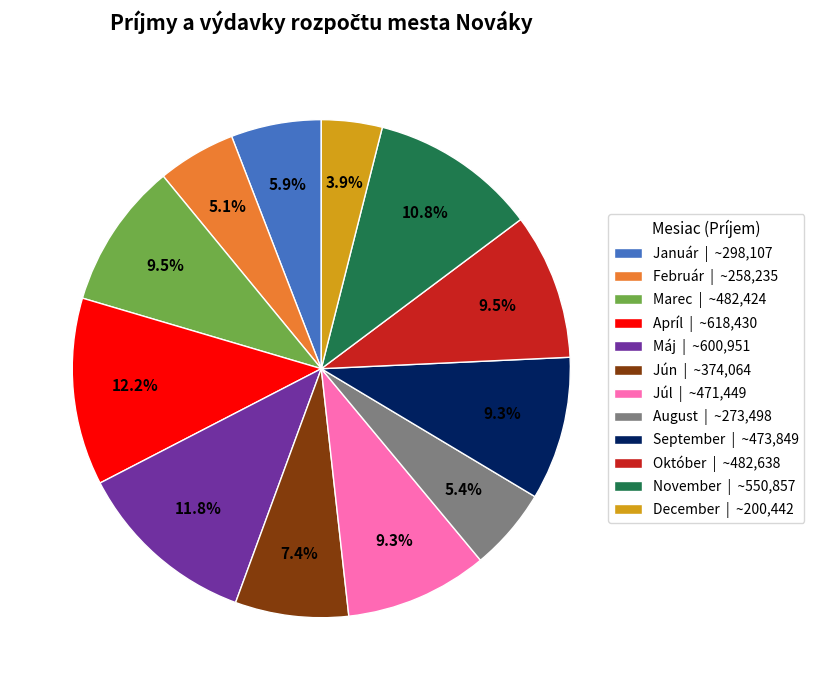

Does Máj represent more than half of the total?

No